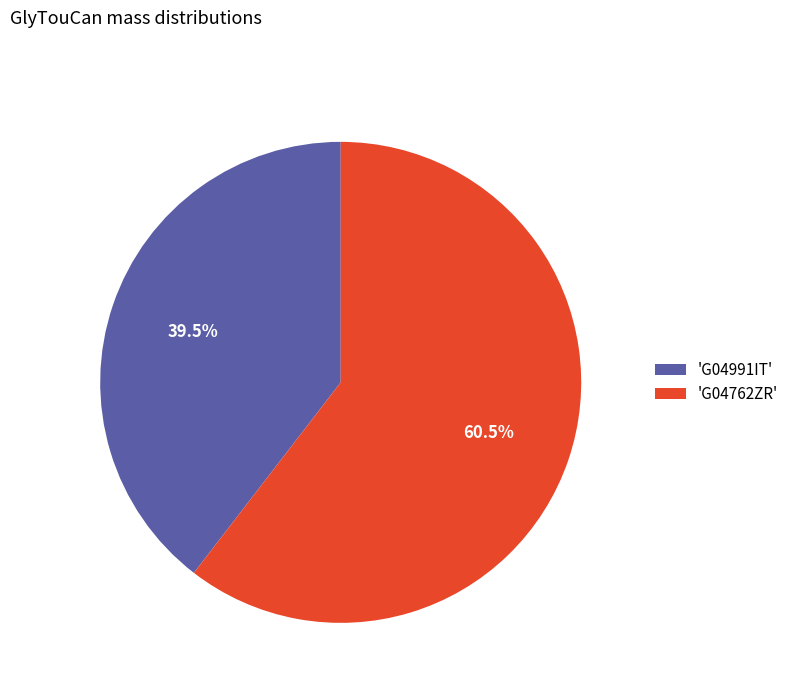

To the nearest percent, what is the difference between the largest and smallest slice percentages?

21%